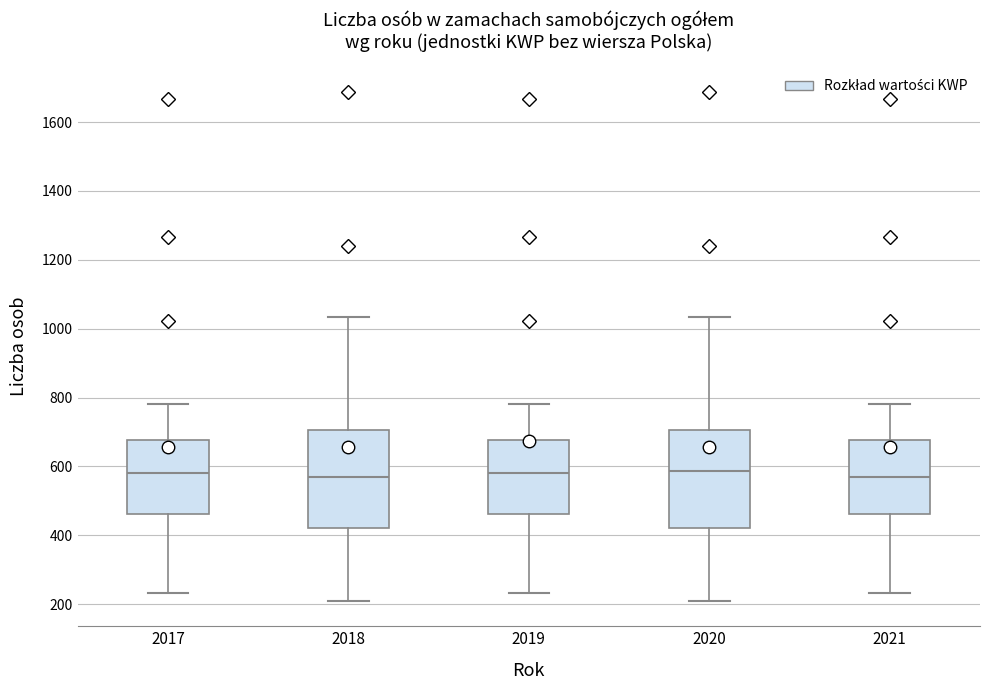

Reading left to right, transcribe this box plot: for each box, give where its median line is, the range the box spans, and where its two whiskers end, as read against the y-axis. The values are not printed on the chart, so give them approximately, as read against the axis.

2017: median 580, box 460 to 680, whiskers 240 to 780
2018: median 560, box 420 to 700, whiskers 220 to 1040
2019: median 580, box 460 to 680, whiskers 240 to 780
2020: median 580, box 420 to 700, whiskers 220 to 1040
2021: median 560, box 460 to 680, whiskers 240 to 780